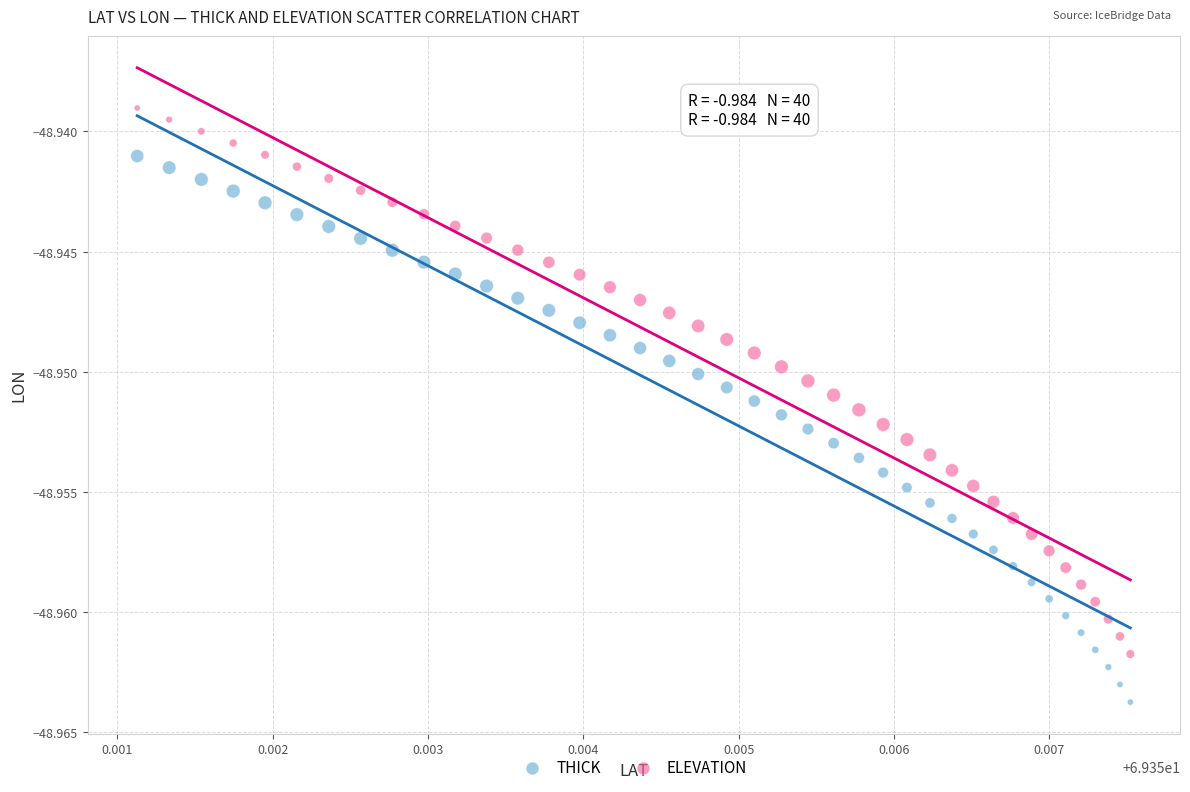

Which series contains the lowest Y value?

THICK